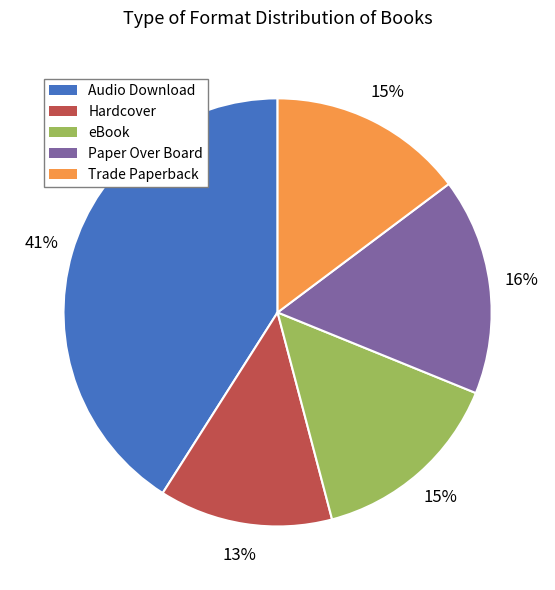

Which category has the smallest portion of the pie?

Hardcover